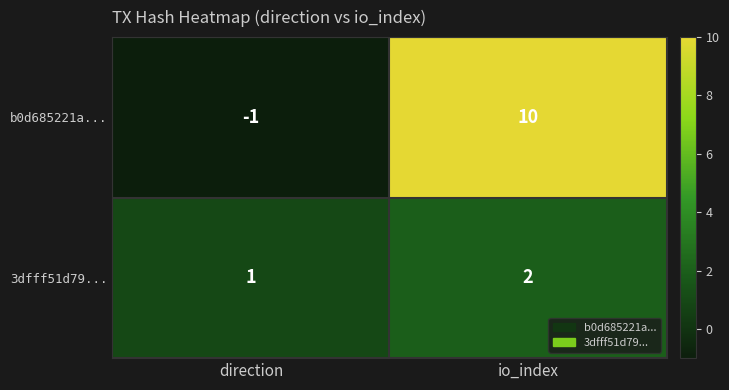

Which series changed the most between direction and io_index?

b0d685221a...